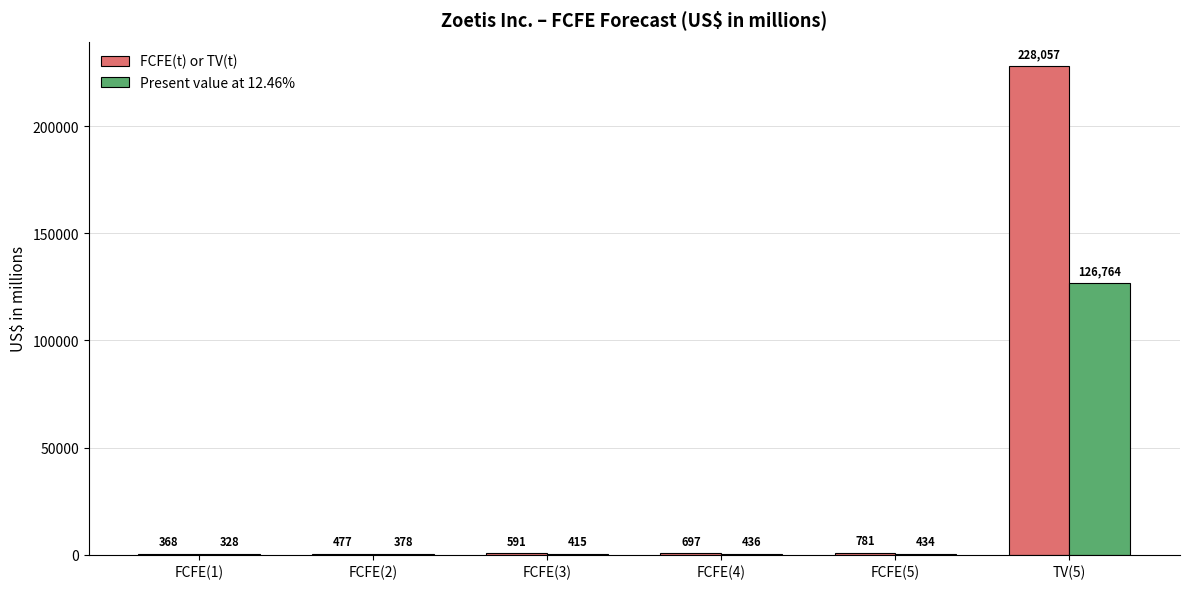

Count the number of data series in this chart.

2